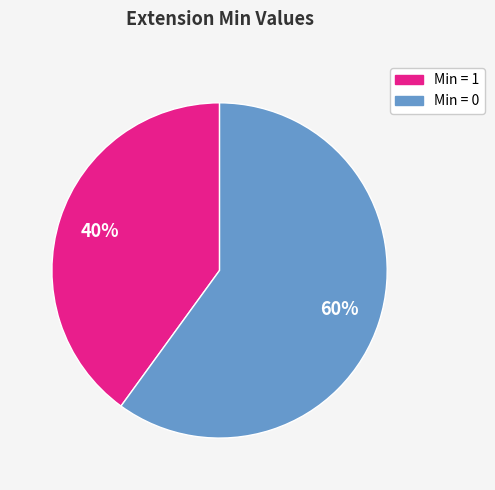

Count the number of slices in the pie.

2